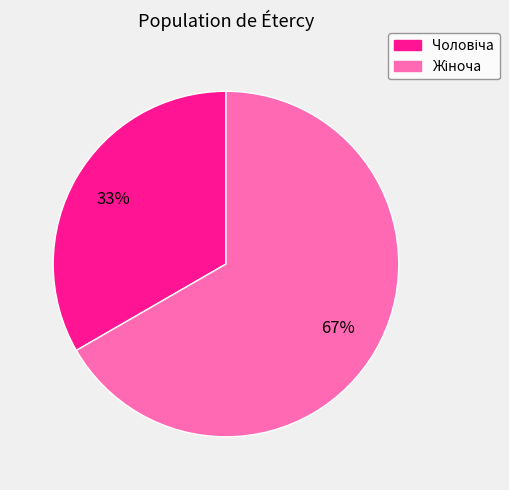

Does any single category account for the majority?

Yes